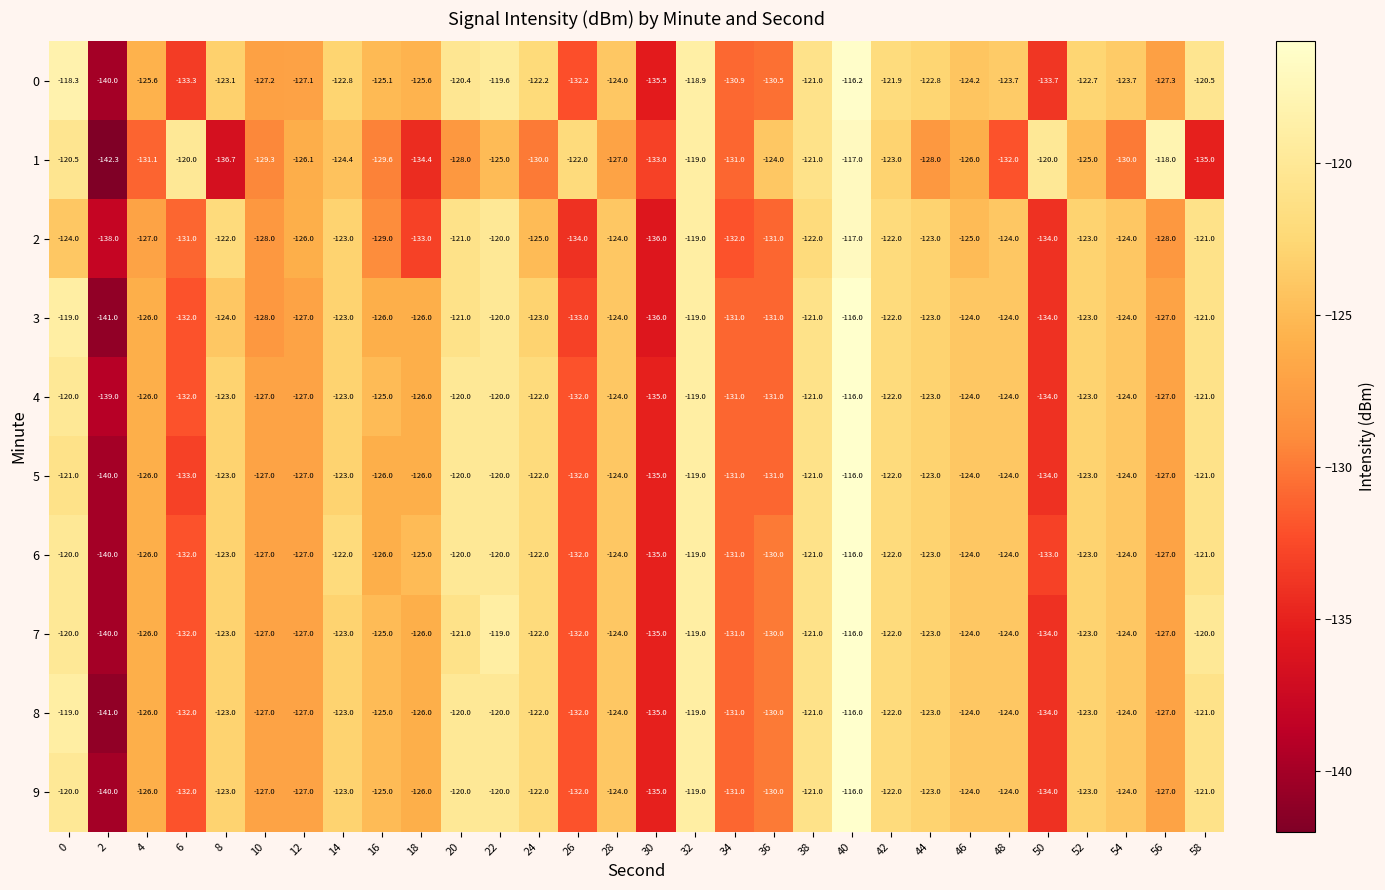

Which category has the lowest value across all series?

2